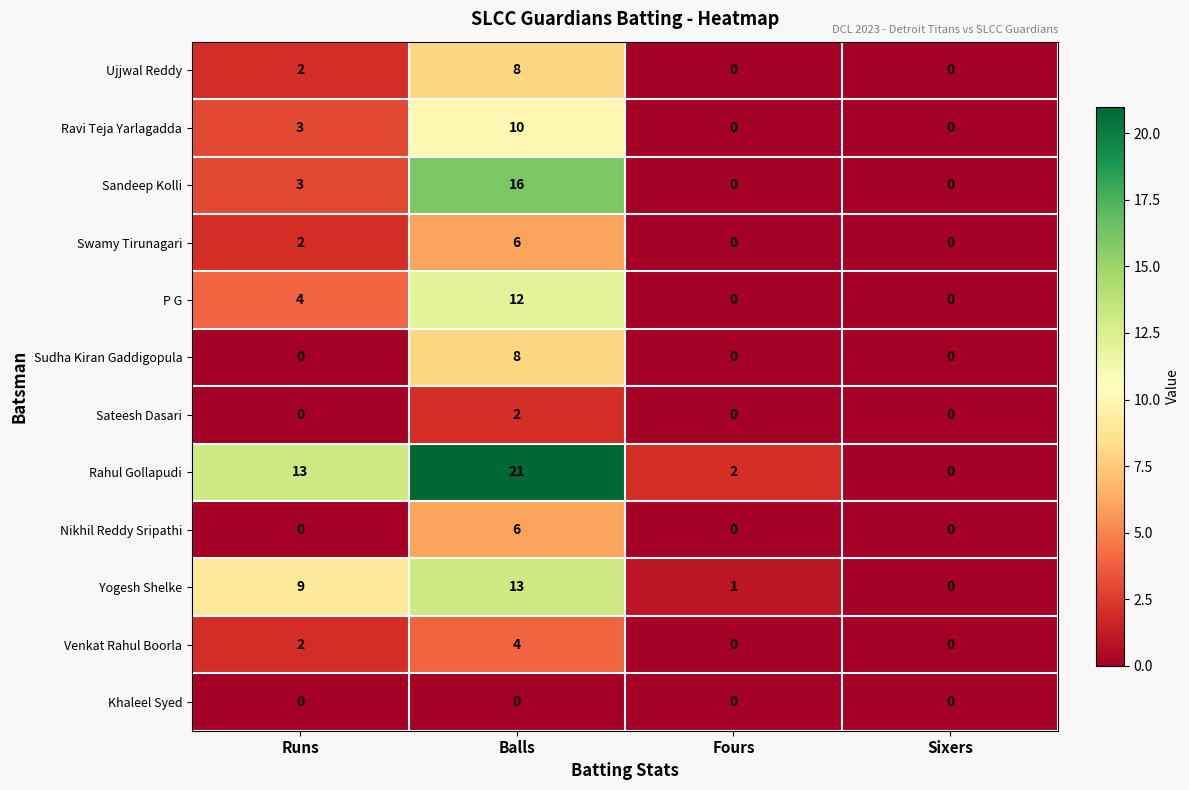

Is it true that Sandeep Kolli equals 10 at Fours?

False